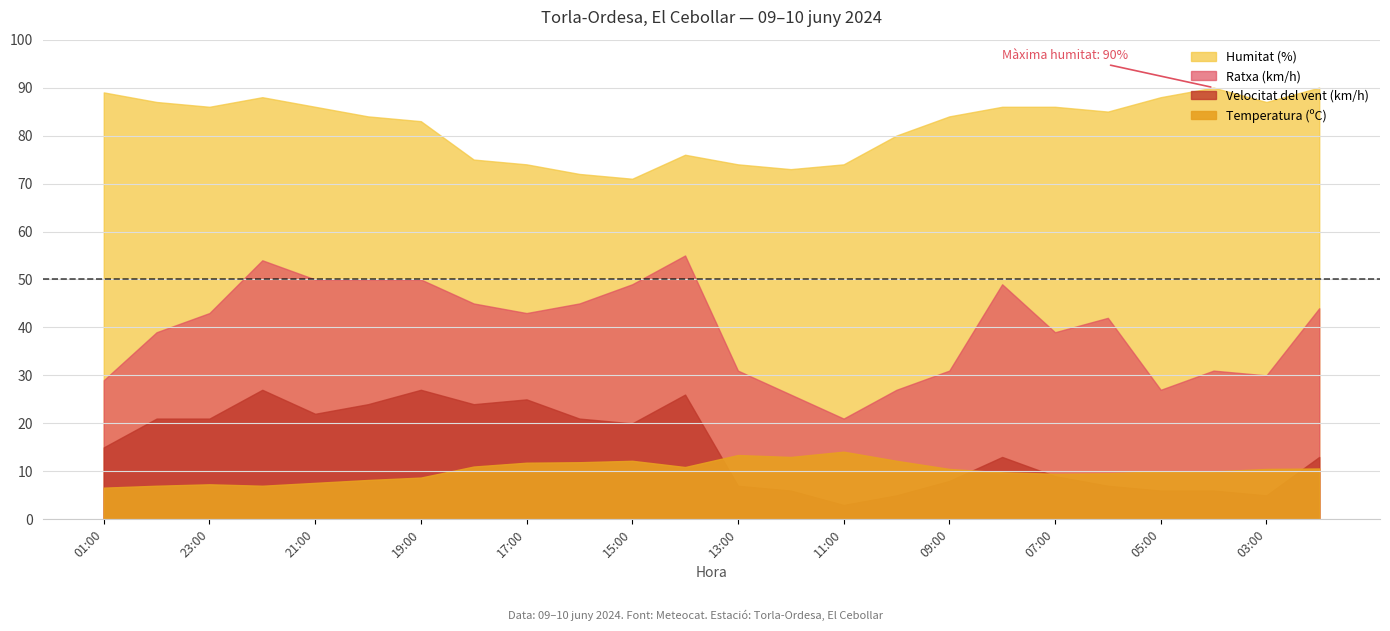

True or false: Velocitat del vent (km/h) has a value of 25.0 at 17:00.

True